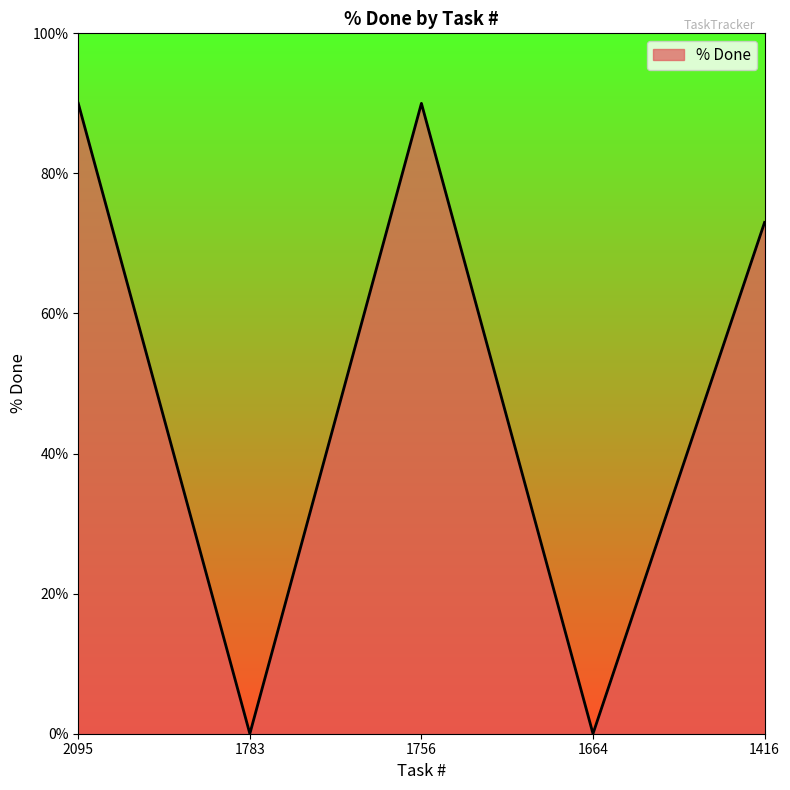

At which category does the data reach its first local peak?

1756